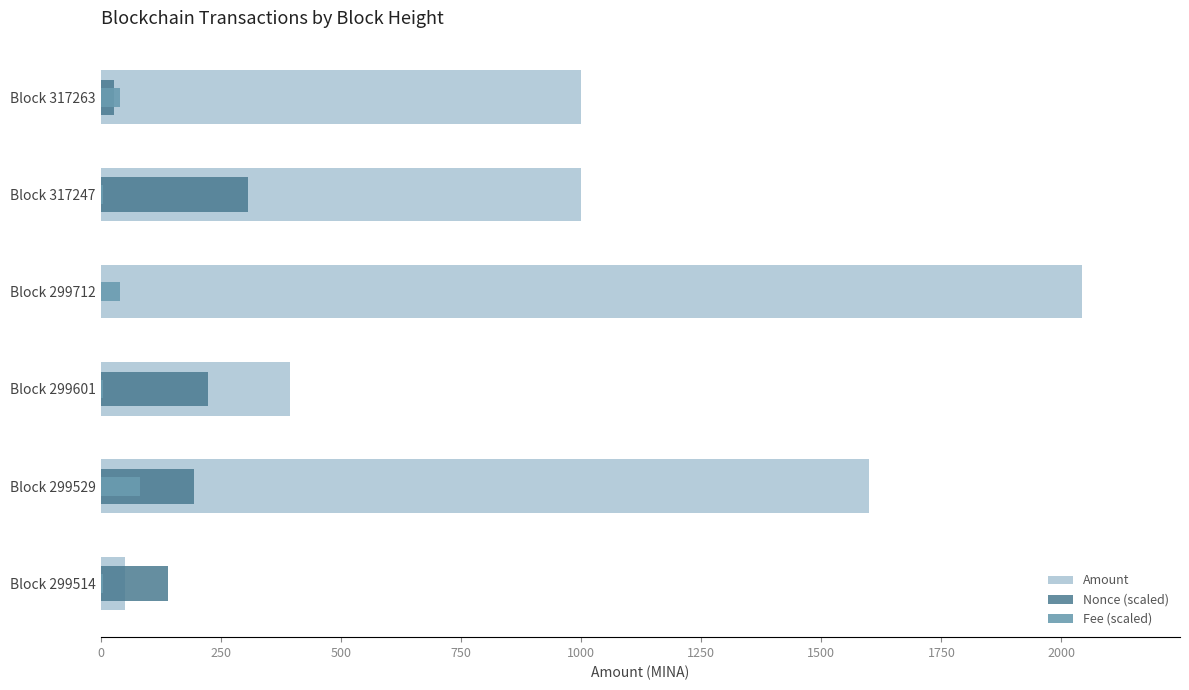

Are the bars horizontal?

Yes